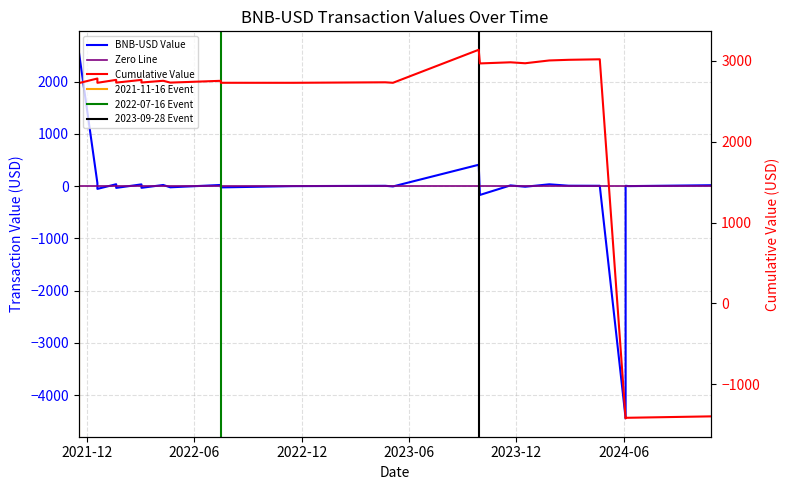

Reading right to left, transcribe all the data shown in this chart.

2024-10-28=17.4	2024-06-09=0.1	2024-06-04=6.5	2024-06-04=-4442.6	2024-04-21=6.5	2024-02-28=8.0	2024-01-26=34.6	2023-12-16=-11.8	2023-11-21=13.9	2023-09-30=-169.2	2023-09-28=408.9	2023-05-05=-6.1	2023-04-22=6.2	2022-11-16=-0.1	2022-07-16=-24.5	2022-07-16=22.2	2022-04-21=-22.7	2022-04-09=21.8	2022-03-03=-32.4	2022-03-03=33.4	2022-01-19=-33.9	2022-01-19=36.2	2021-12-18=-53.1	2021-12-18=57.5	2021-11-16=2609.2	2021-11-16=115.9